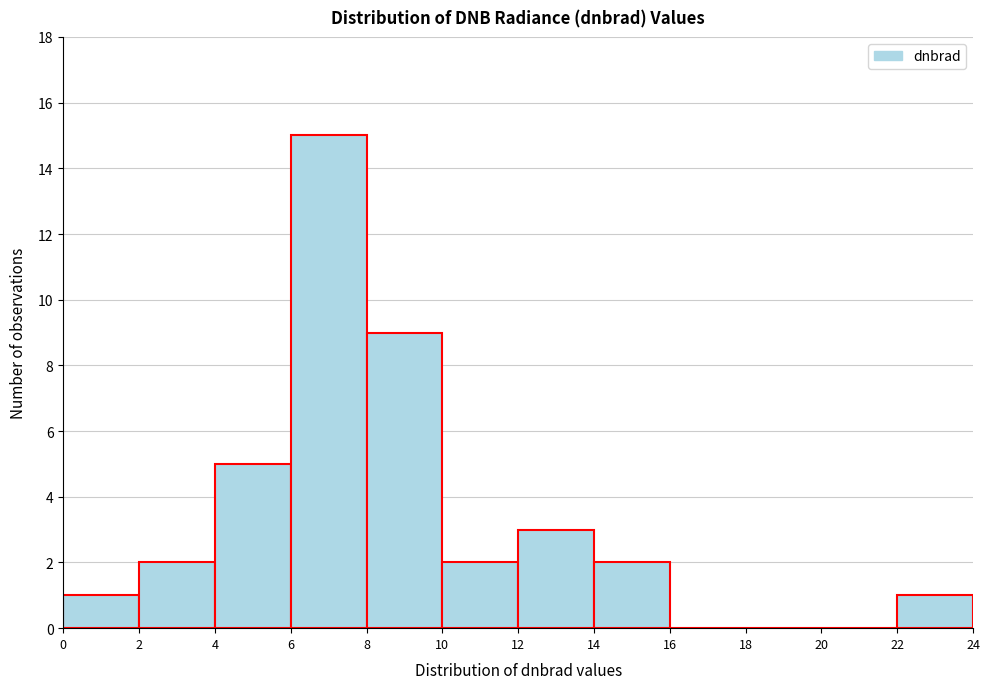

Over which range of the x-axis is the bar tallest?

6 to 8